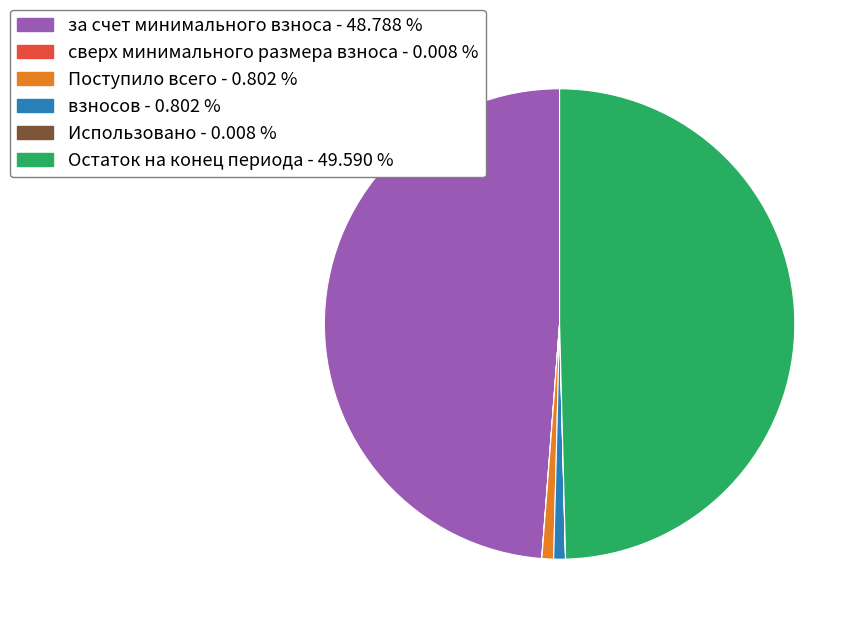

Is it true that Поступило всего is 1% of the pie?

True